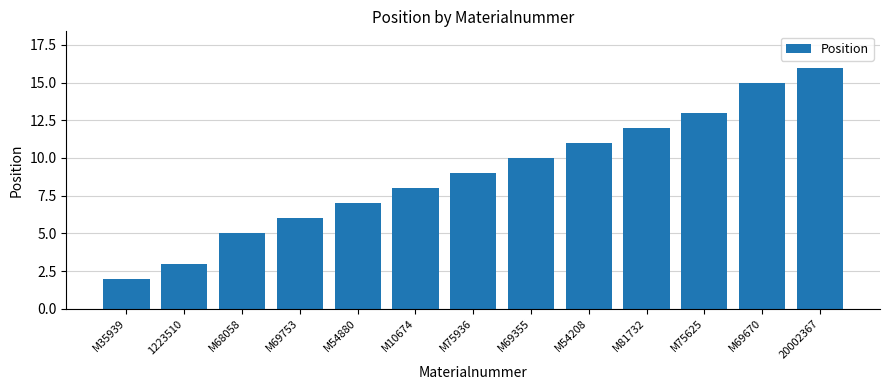

Reading left to right, list all the values displayed in this chart.

M35939=2	1223510=3	M68058=5	M69753=6	M54880=7	M10674=8	M75936=9	M69355=10	M54208=11	M81732=12	M75625=13	M69670=15	20002367=16